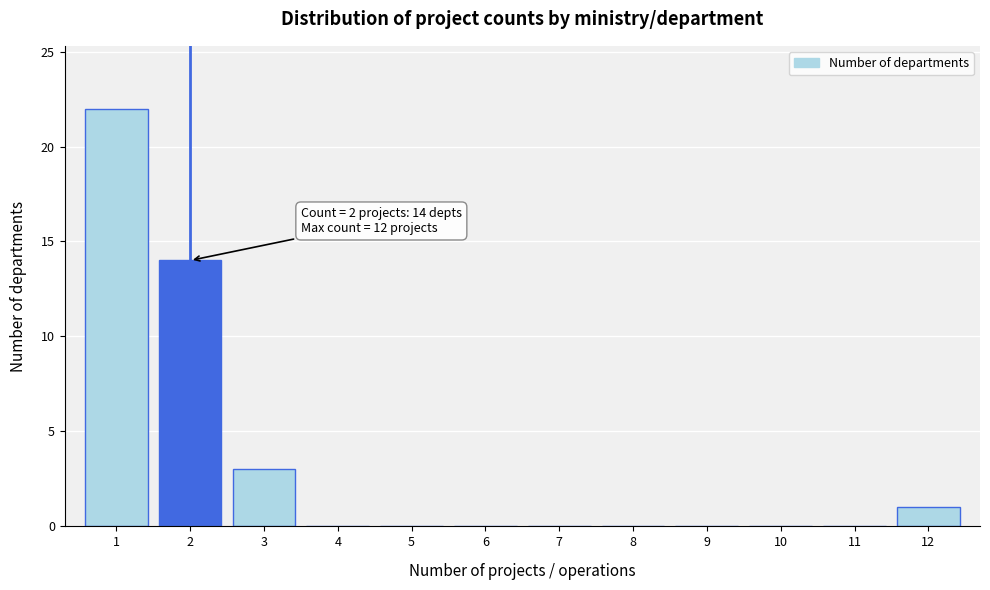

Which range on the x-axis has the tallest bar?

0.5 to 1.5